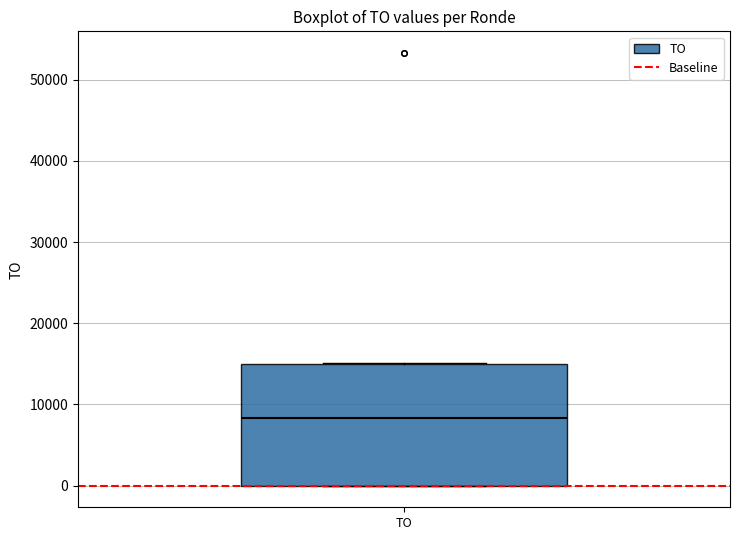

Where is the upper edge of the box for TO on the y-axis? The values are not printed on the chart, so give them approximately, as read against the axis.

15000